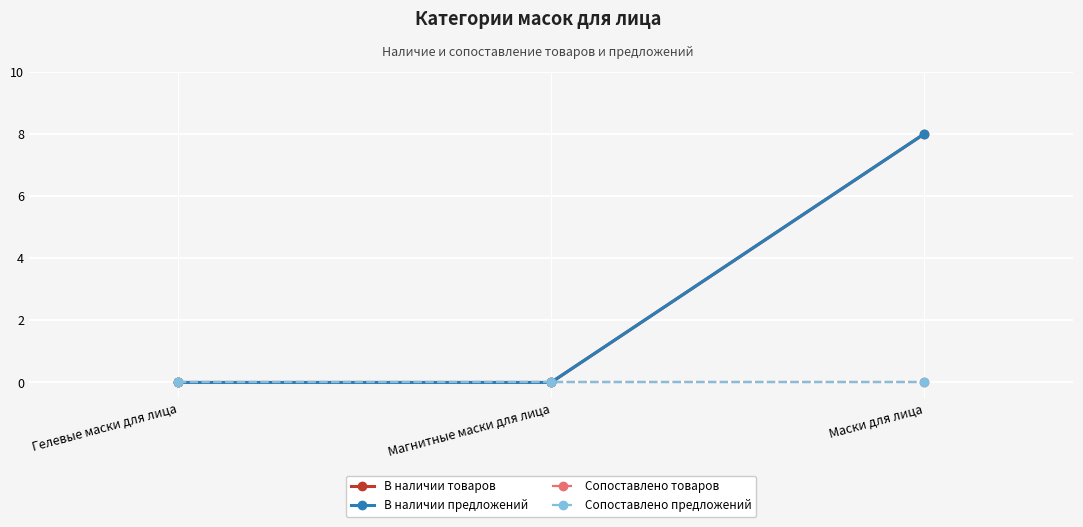

The В наличии товаров series shows 8 at Маски для лица. True or false?

True